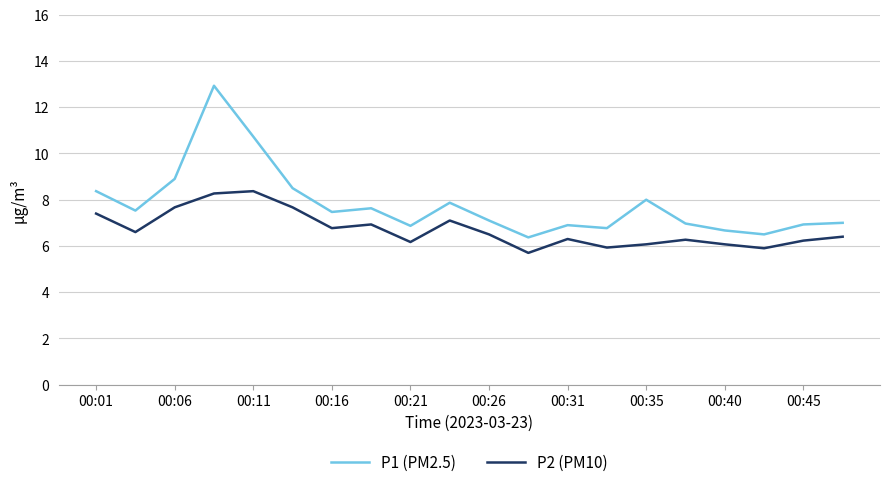

True or false: P1 (PM2.5) and P2 (PM10) cross at least once.

False